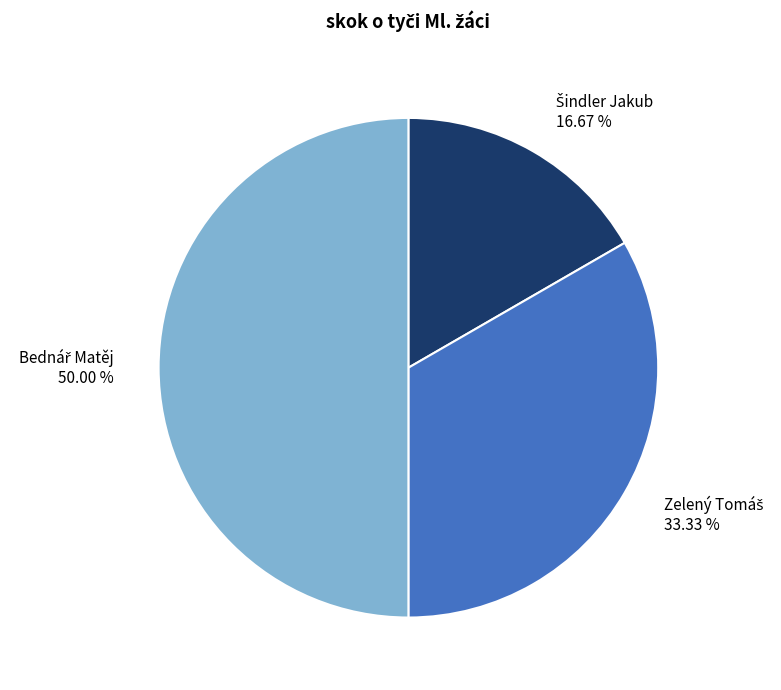

Does Zelený Tomáš account for over 50% of the chart?

No